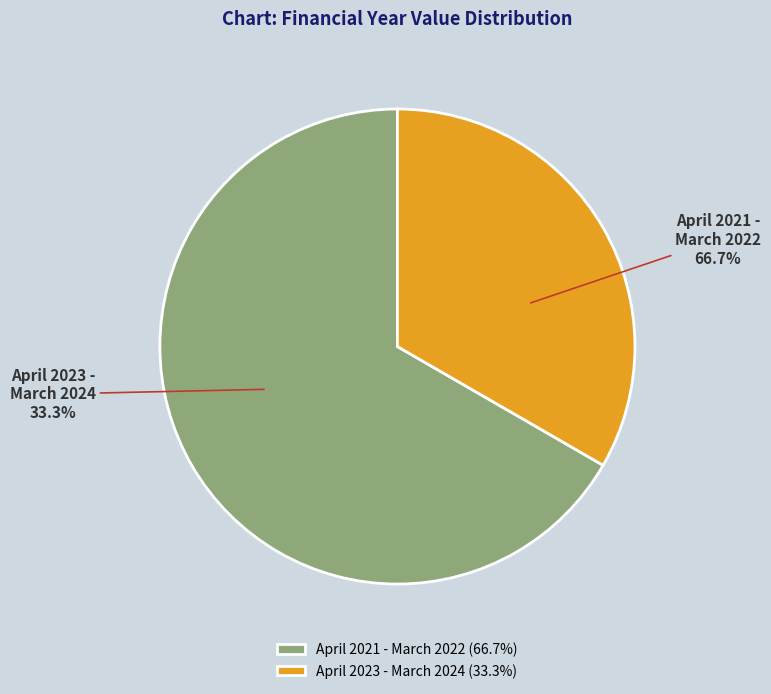

What is the ratio of the value at April 2023 - March 2024 to the value at April 2021 - March 2022?

0.5